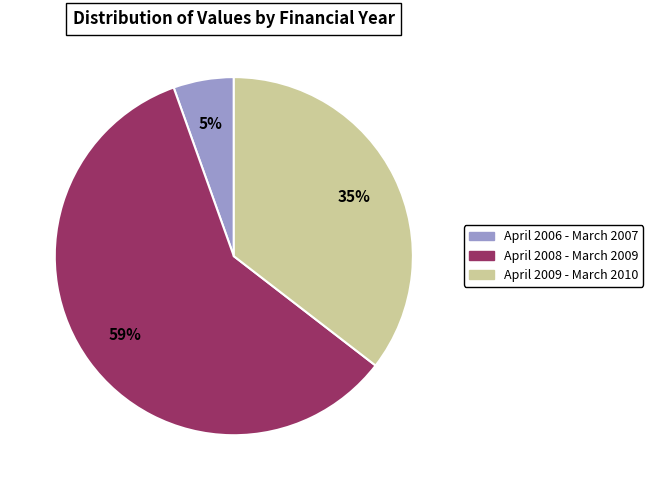

Which has a higher value, April 2009 - March 2010 or April 2006 - March 2007?

April 2009 - March 2010